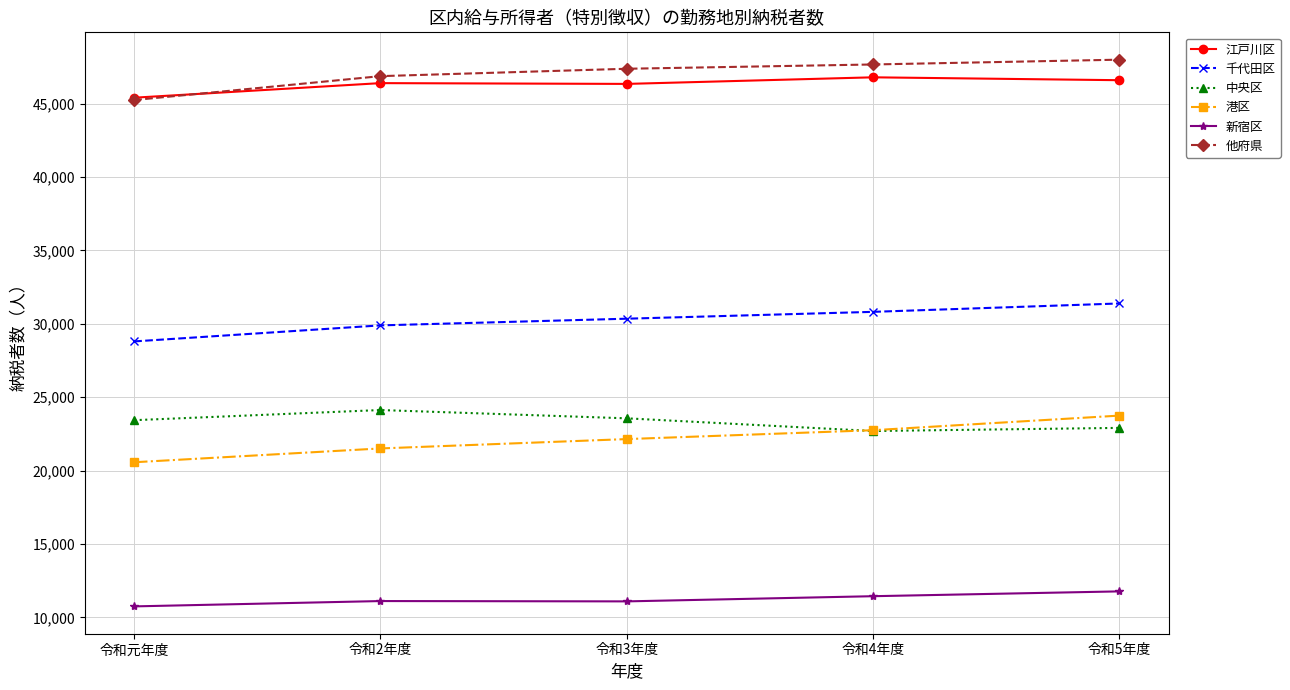

What is the difference between the maximum and second lowest values in the 江戸川区 series?

449